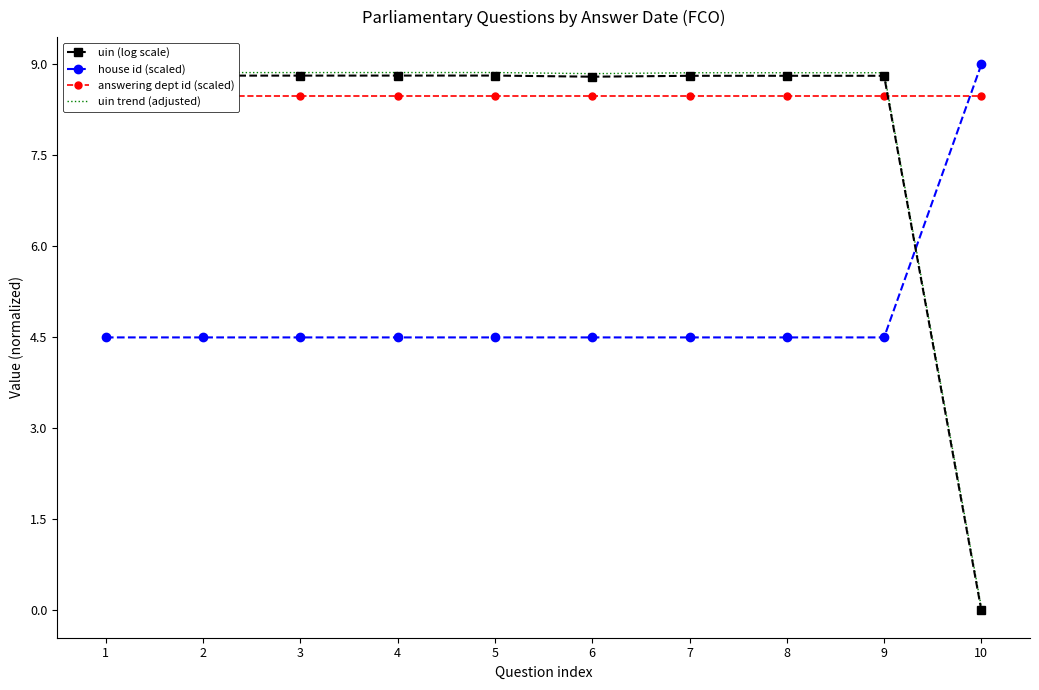

Between 3 and 1, which is larger?

3